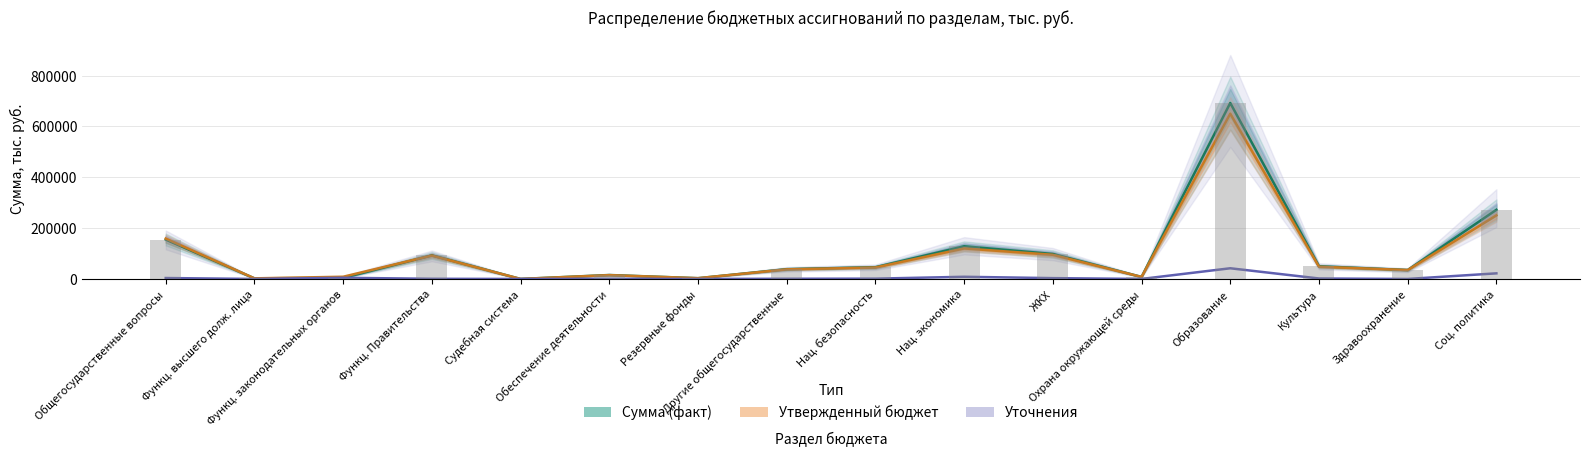

Which series has the largest range (max minus min)?

Сумма (факт)